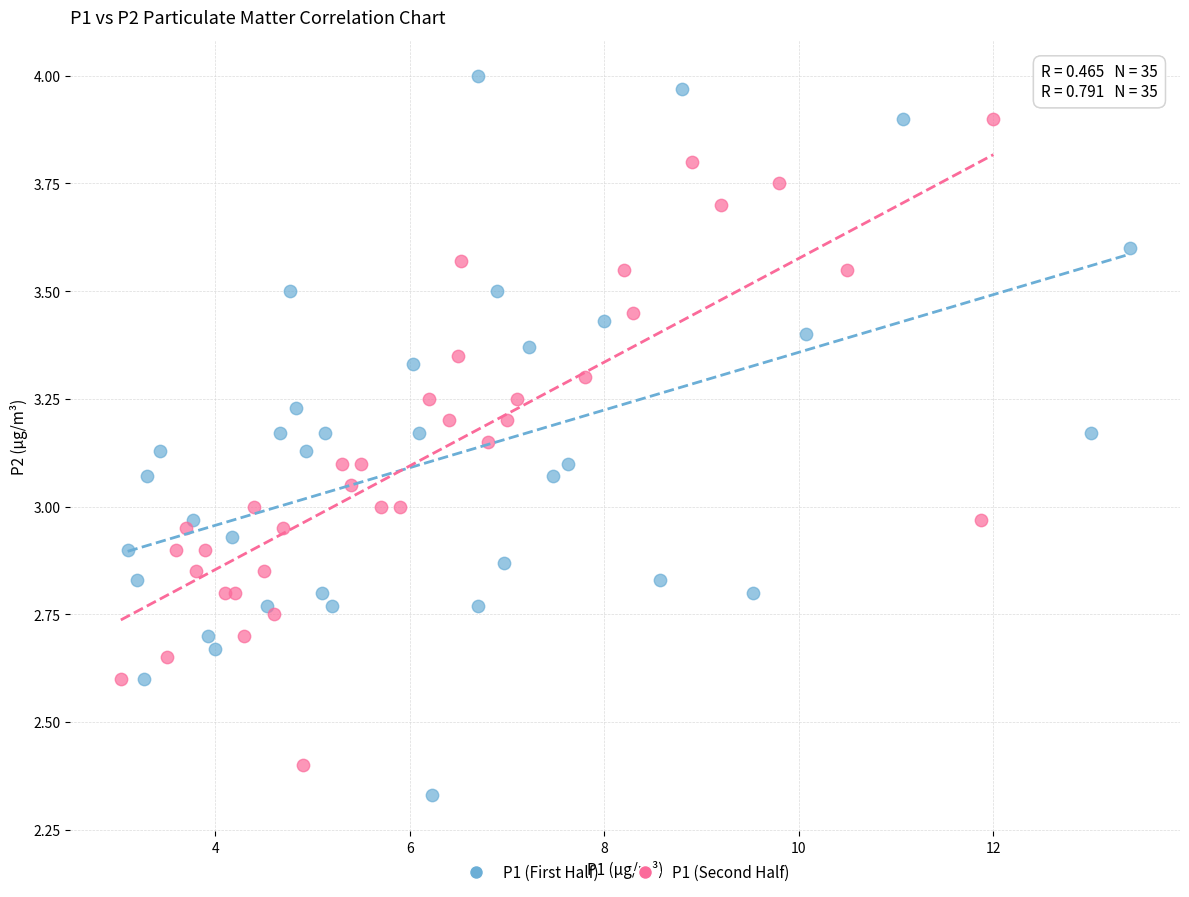

What are all the series names shown in the legend?

P1 (First Half), P1 (Second Half)